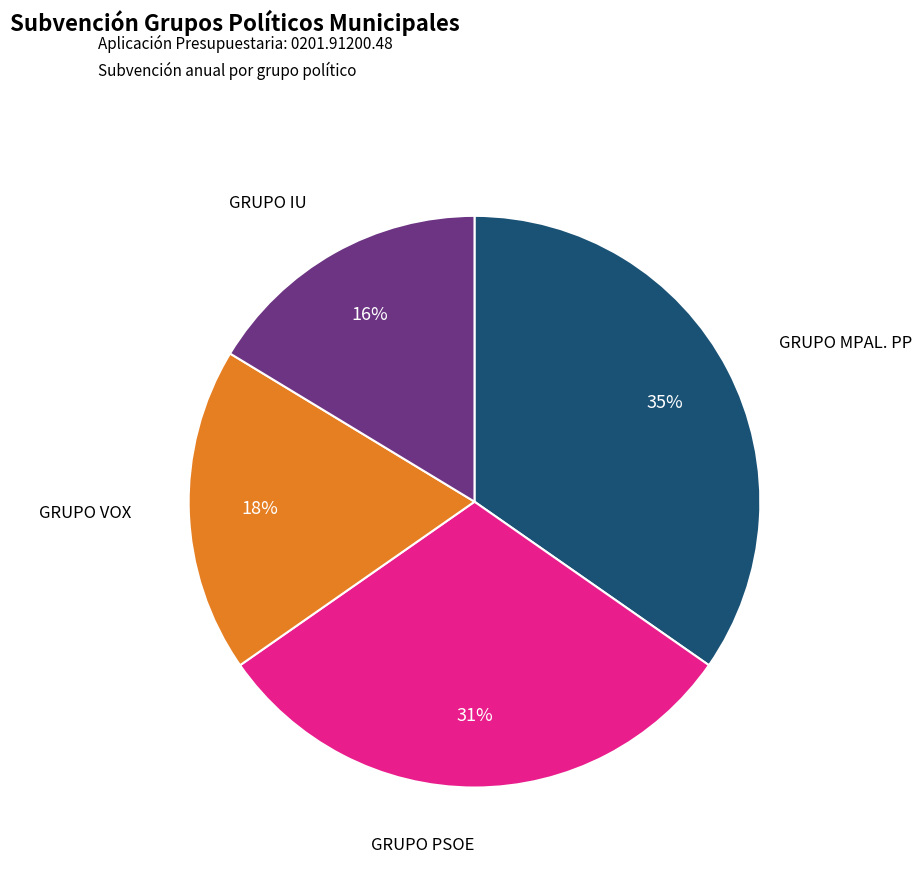

Is there a majority slice in this chart?

No